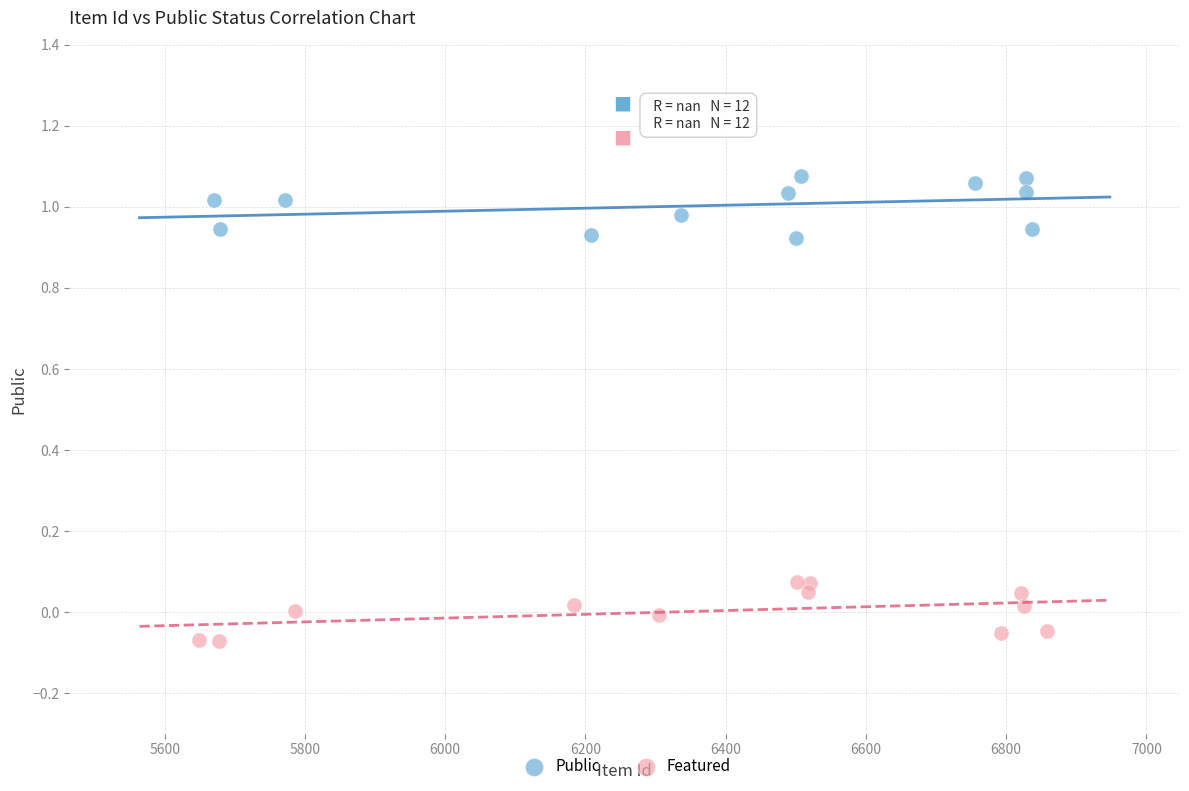

Which series contains the lowest Y value?

Featured